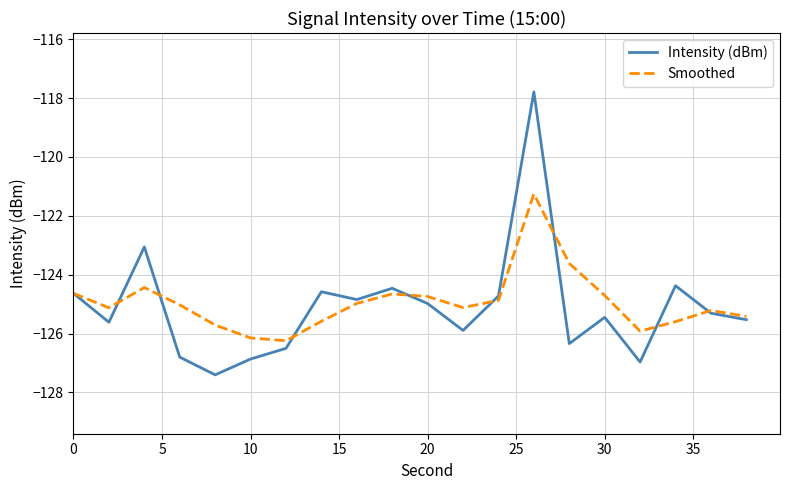

True or false: Intensity (dBm) has more than 2 points higher than both neighbors.

True